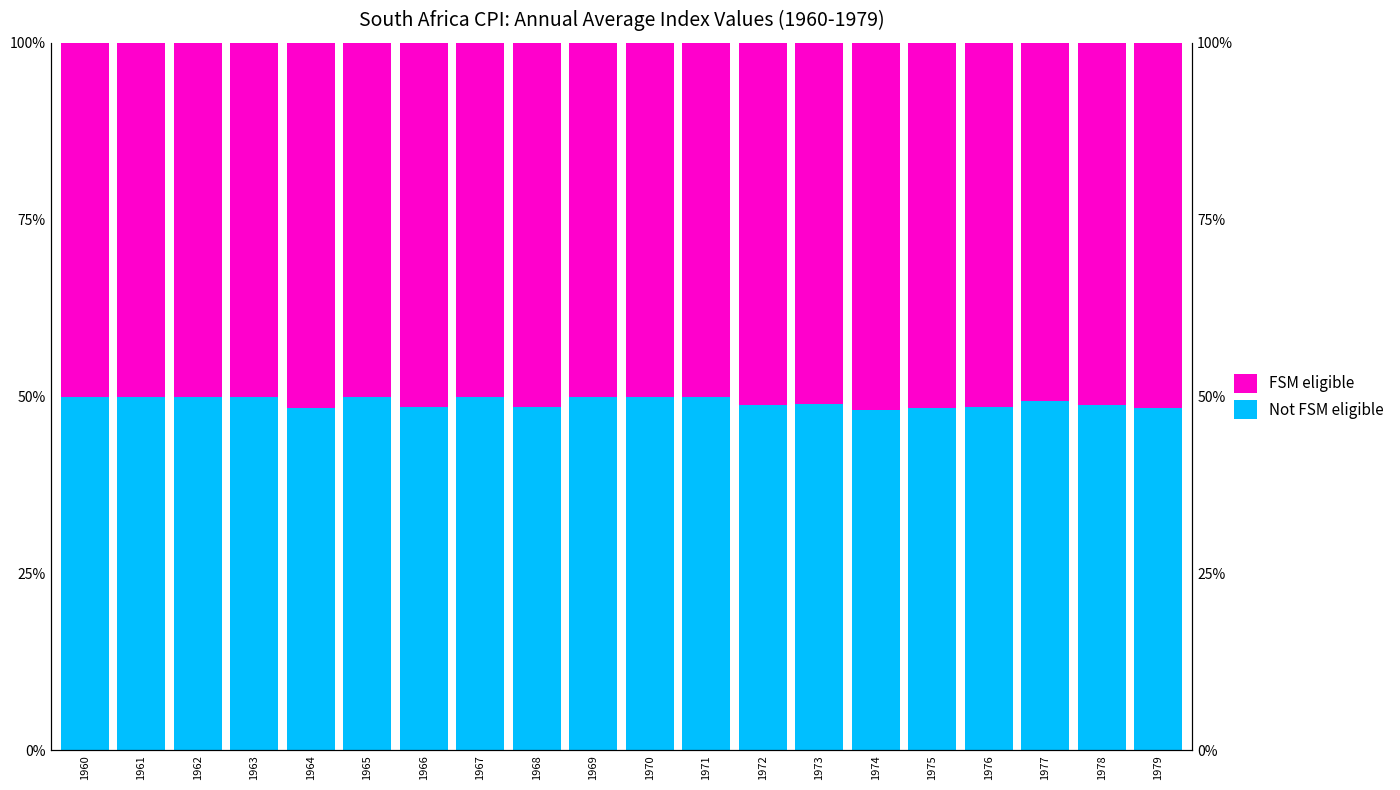

What is the total value across all series at 1976?

100.0